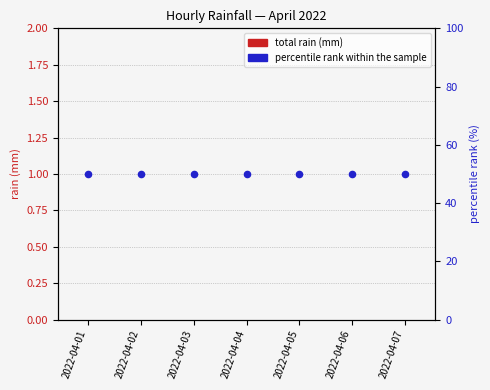

Which series has the largest total across all categories?

percentile rank within the sample